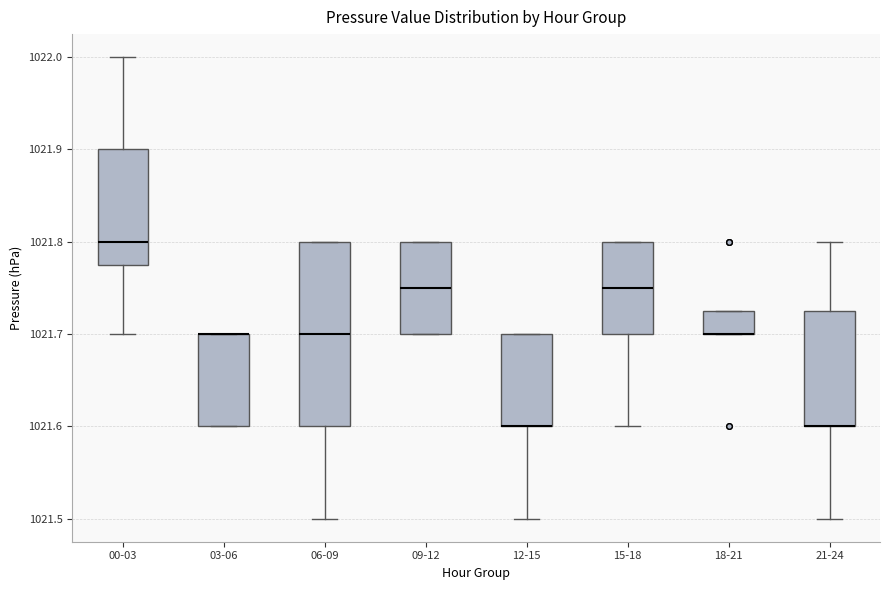

Where does the upper whisker of the box for 21-24 end on the y-axis? The values are not printed on the chart, so give them approximately, as read against the axis.

1021.80